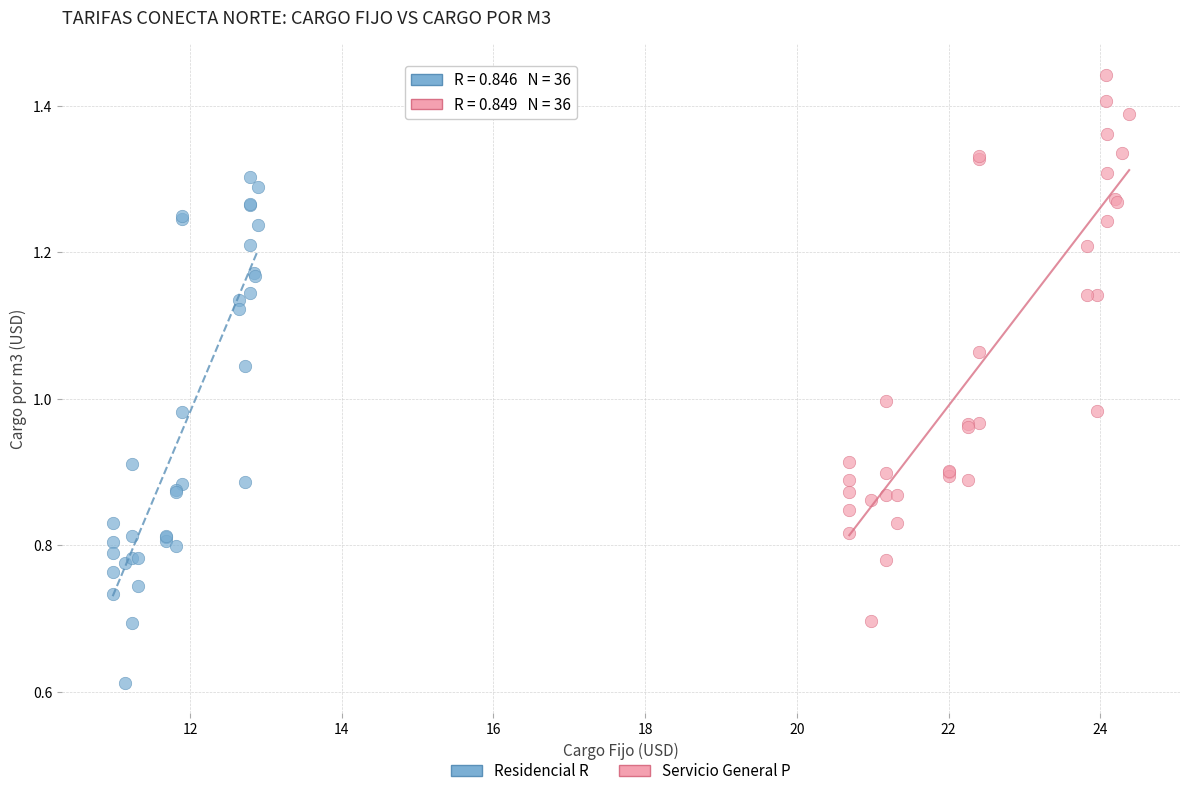

Which series reaches the maximum Y coordinate?

Servicio General P